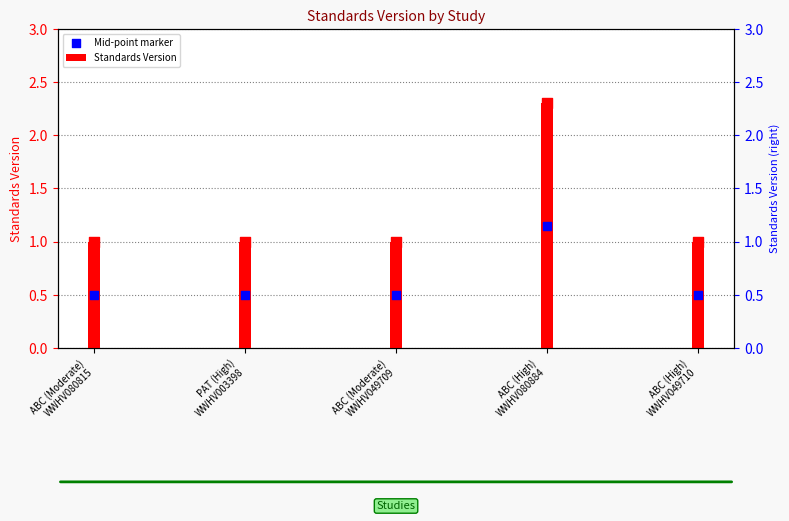

Which series reaches the minimum Y coordinate?

Mid-point marker